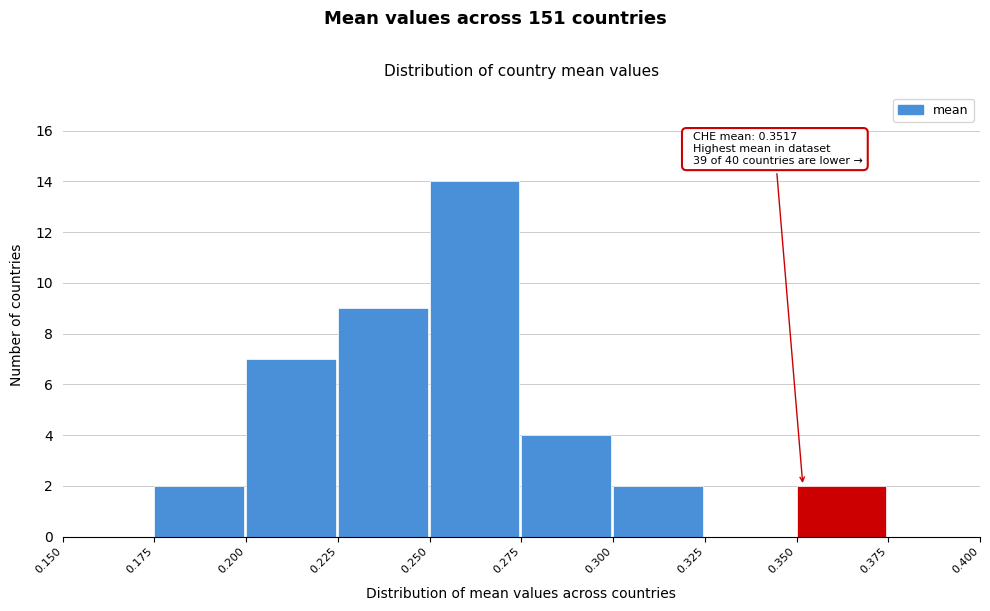

Over which range of the x-axis is the bar tallest?

0.250 to 0.275